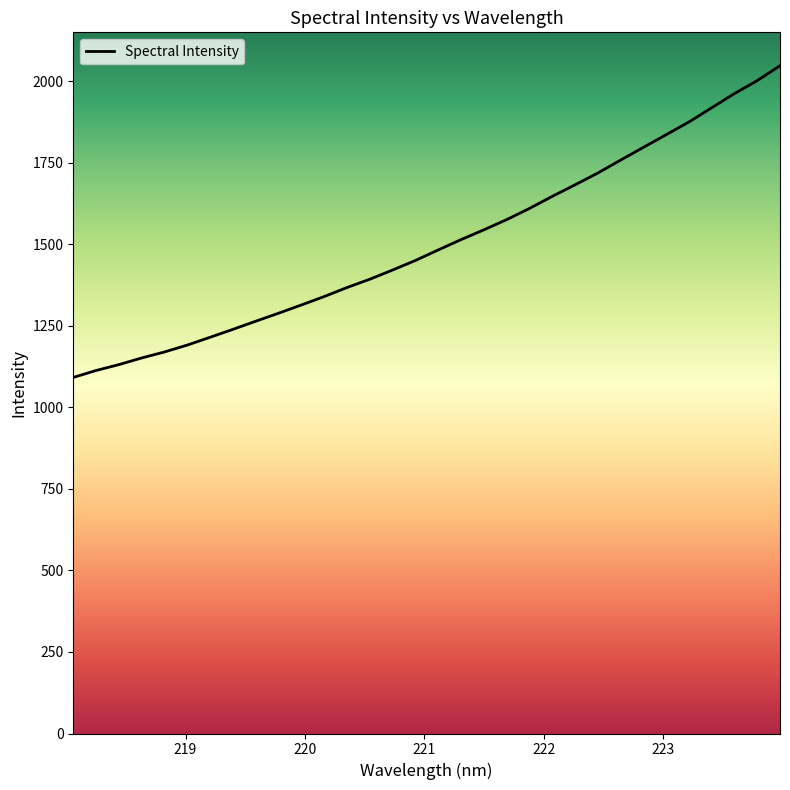

What is the maximum value shown in the chart?

2047.7